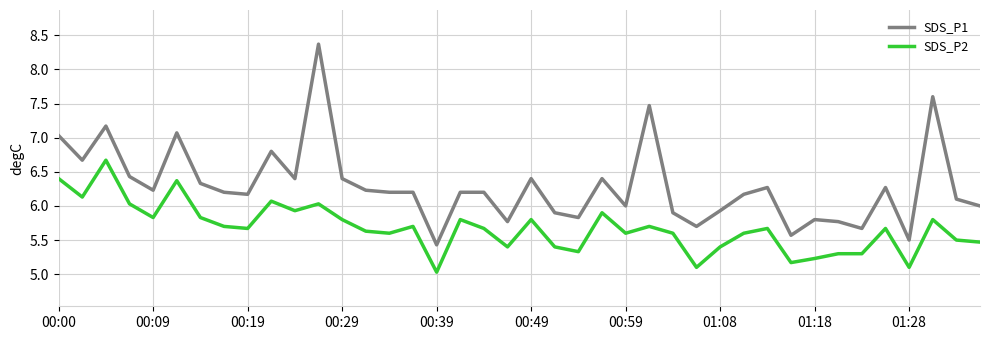

Which series has the largest range (max minus min)?

SDS_P1